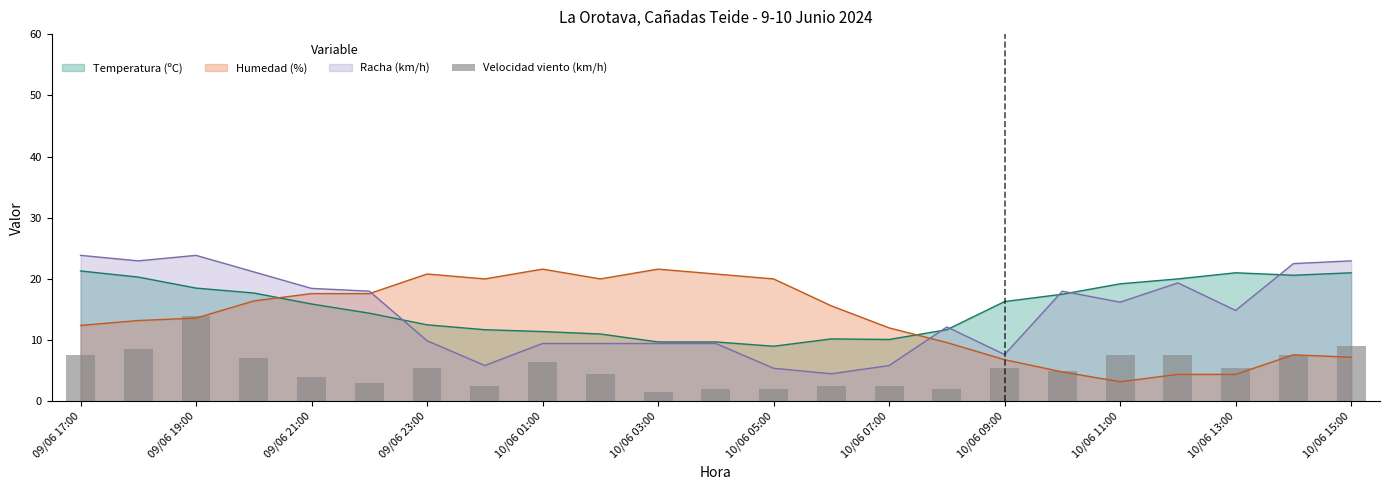

What is the minimum value for Temperatura (ºC)?

9.0